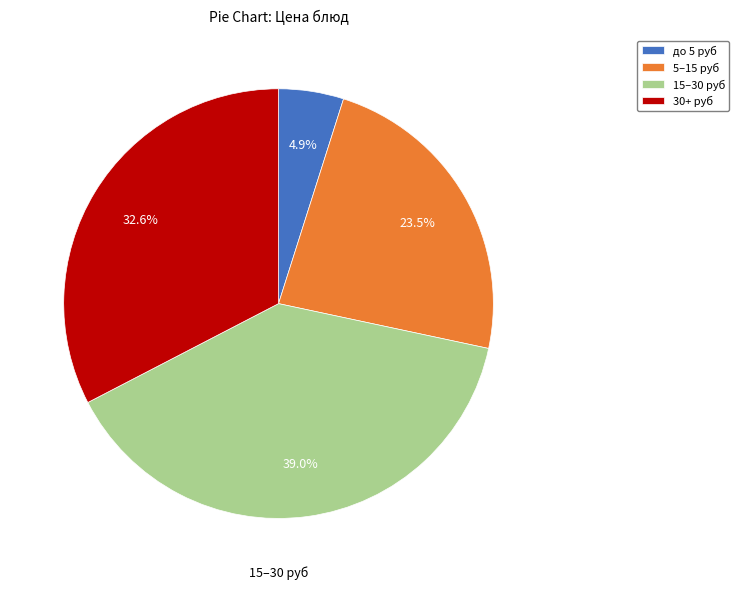

Between 5–15 руб and 15–30 руб, which is larger?

15–30 руб